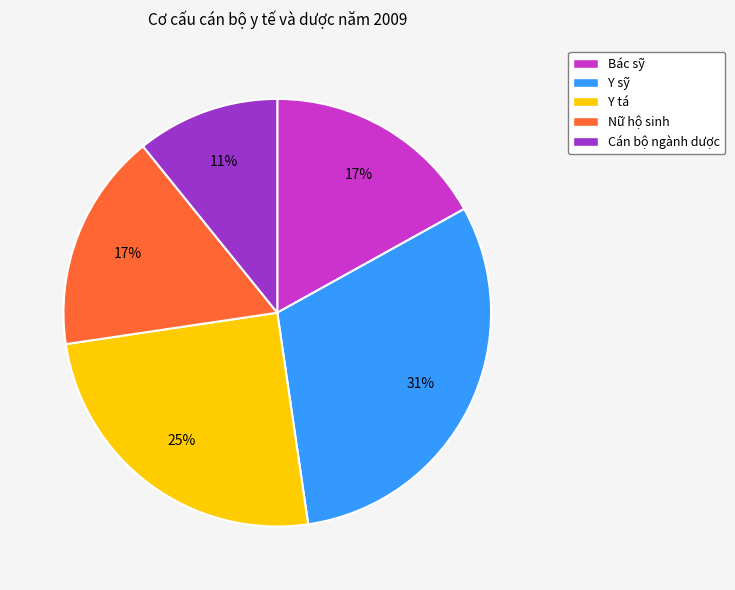

To the nearest percent, what is the difference between the largest and smallest slice percentages?

20%